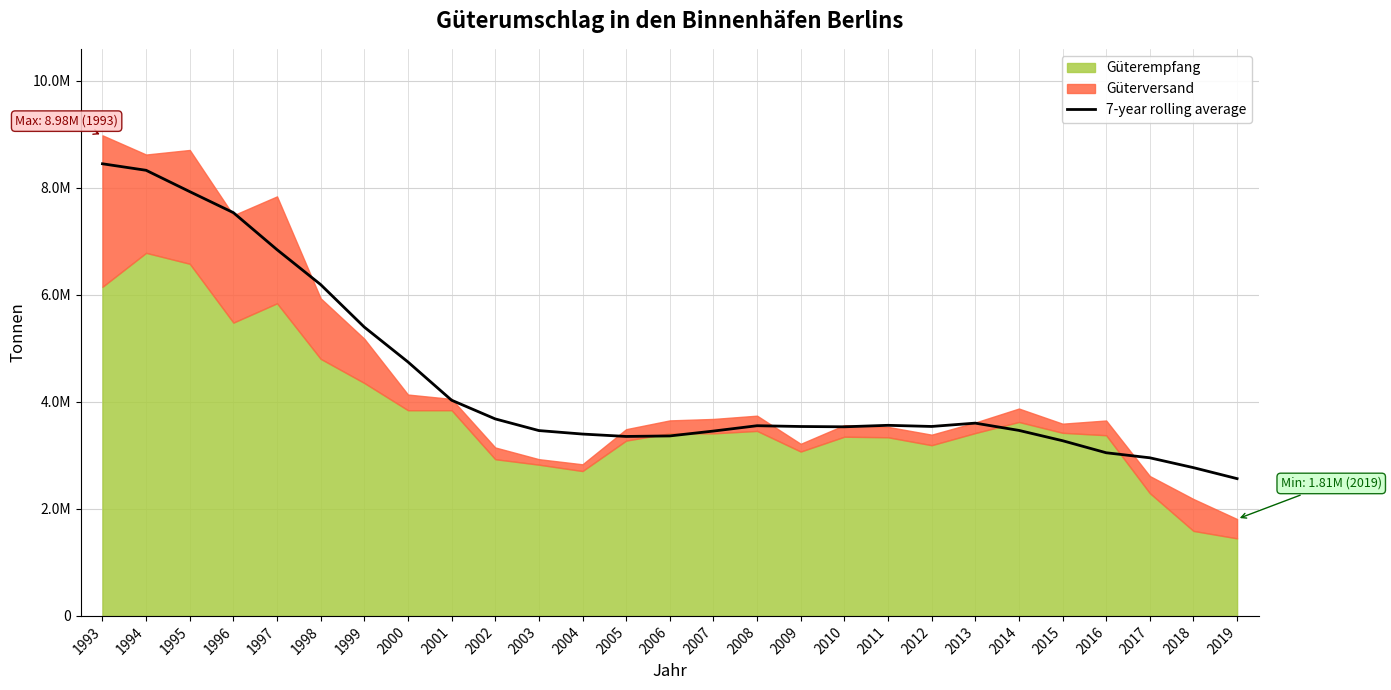

What is the greatest value displayed?

8449824.8